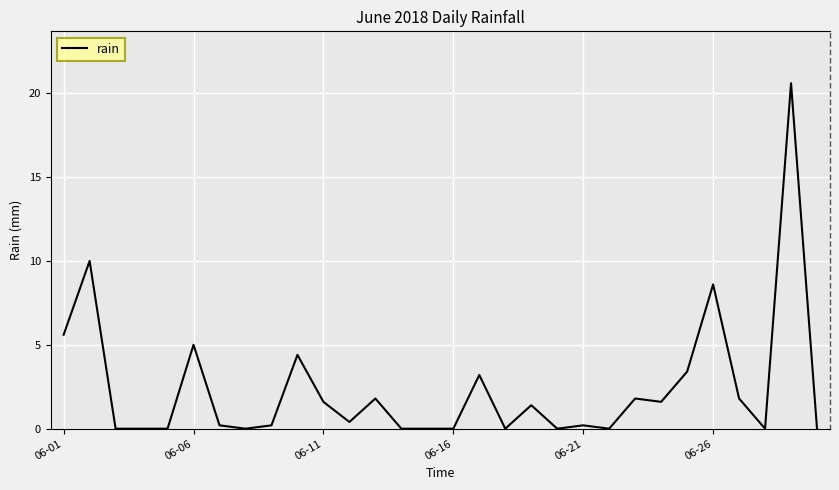

Reading left to right, extract all data points from this chart.

5.6	10.0	0.0	0.0	0.0	5.0	0.2	0.0	0.2	4.4	1.6	0.4	1.8	0.0	0.0	0.0	3.2	0.0	1.4	0.0	0.2	0.0	1.8	1.6	3.4	8.6	1.8	0.0	20.6	0.0